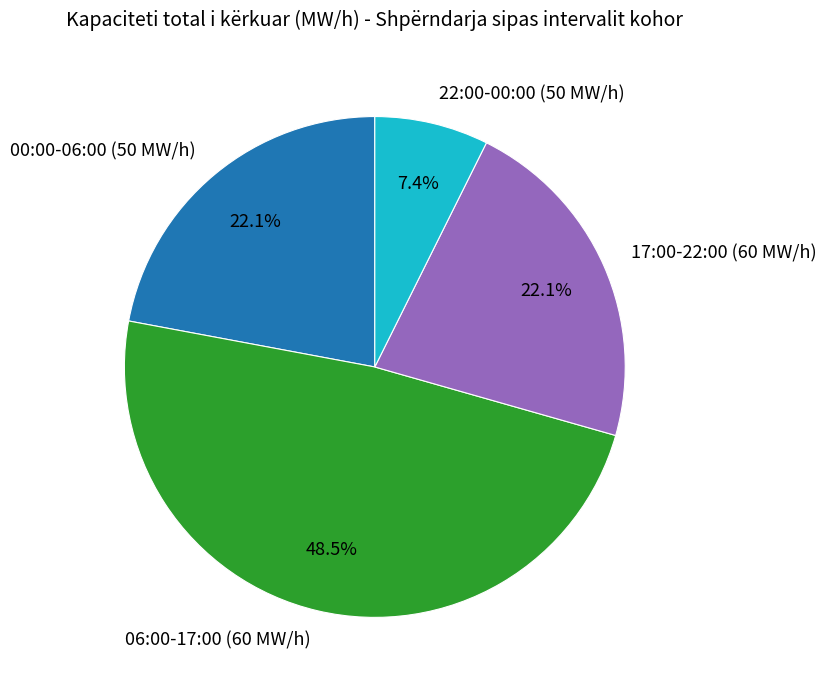

Does 17:00-22:00 (60 MW/h) represent more than half of the total?

No